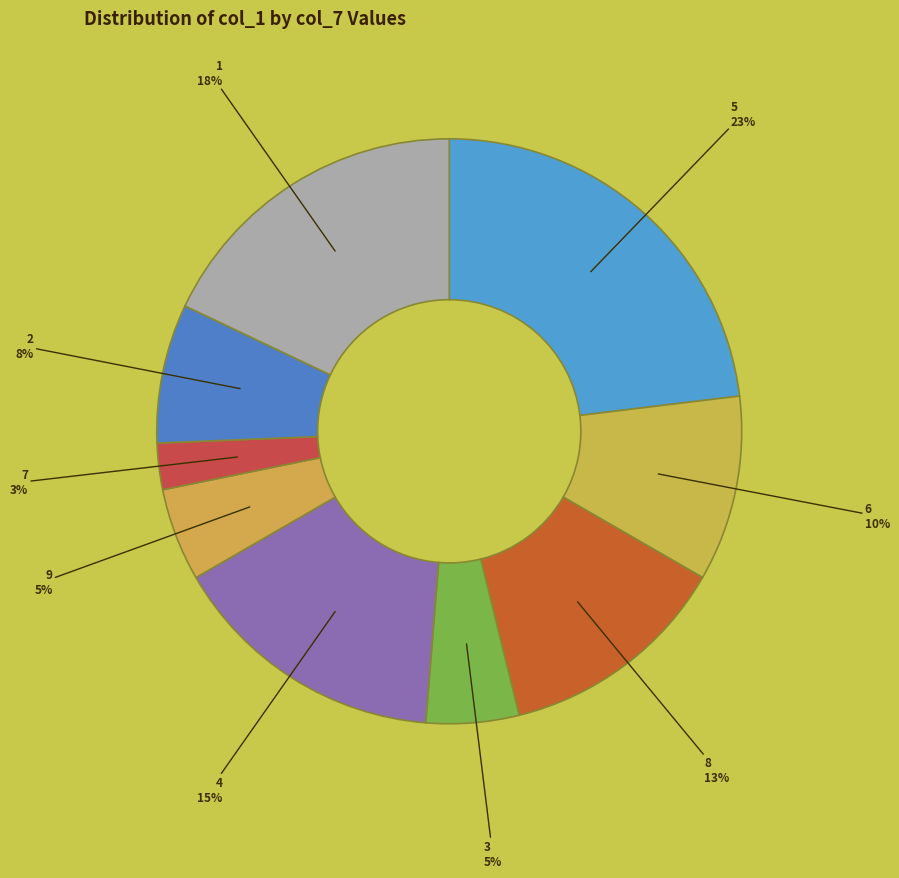

To the nearest percent, what is the difference between the 3 and 8 slice percentages?

8%